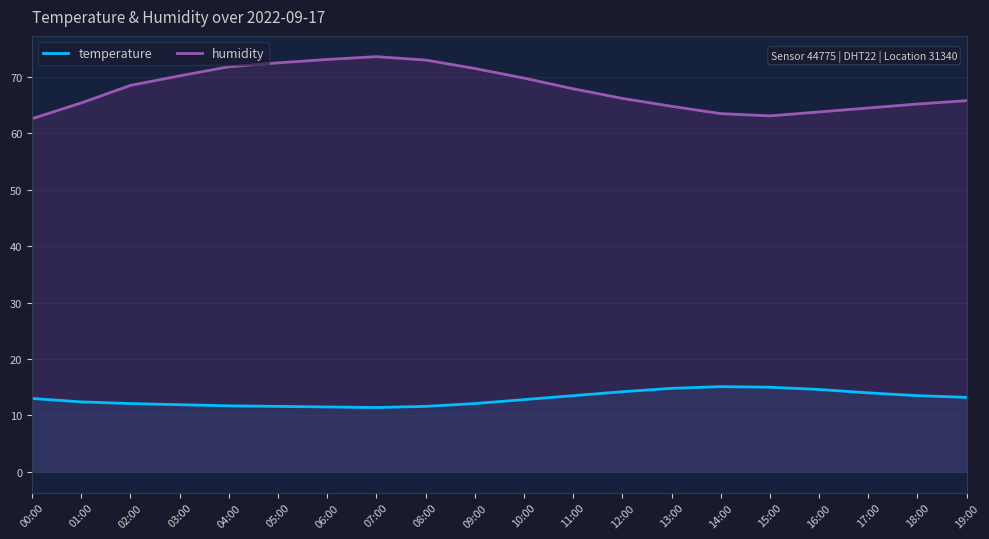

How many interior local valleys does the temperature series have?

1